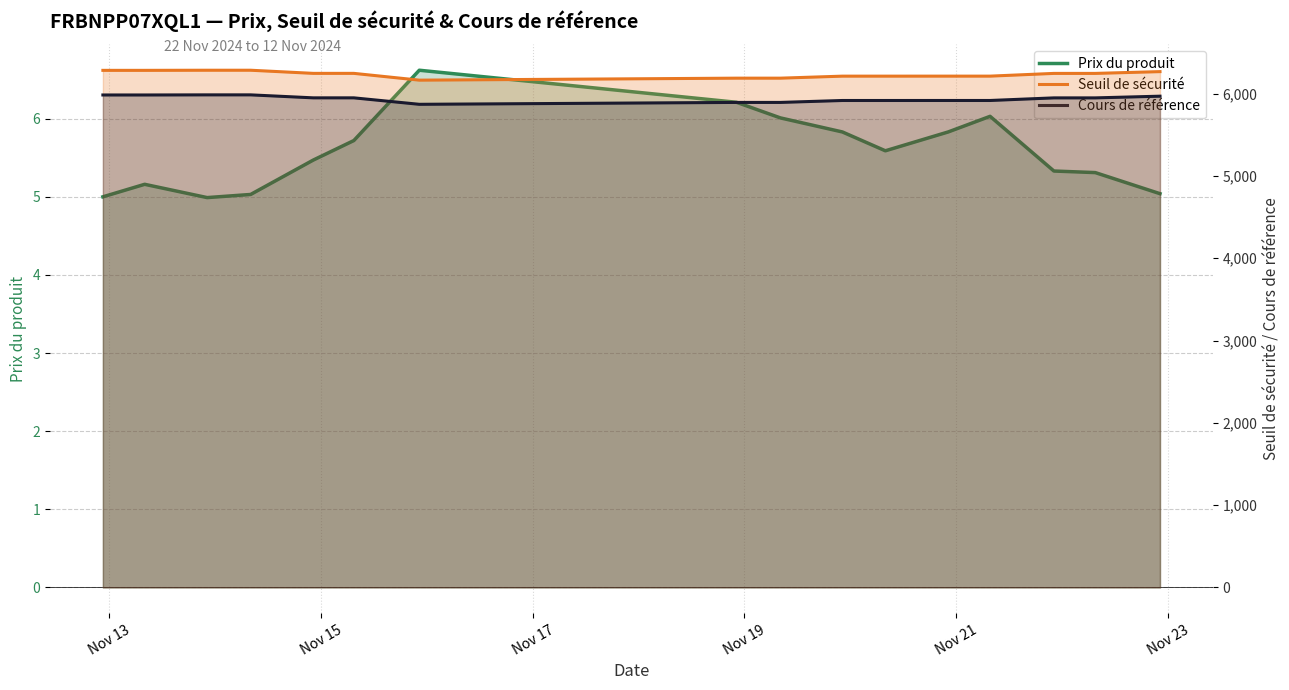

What is the minimum value for Cours de référence?

5870.6